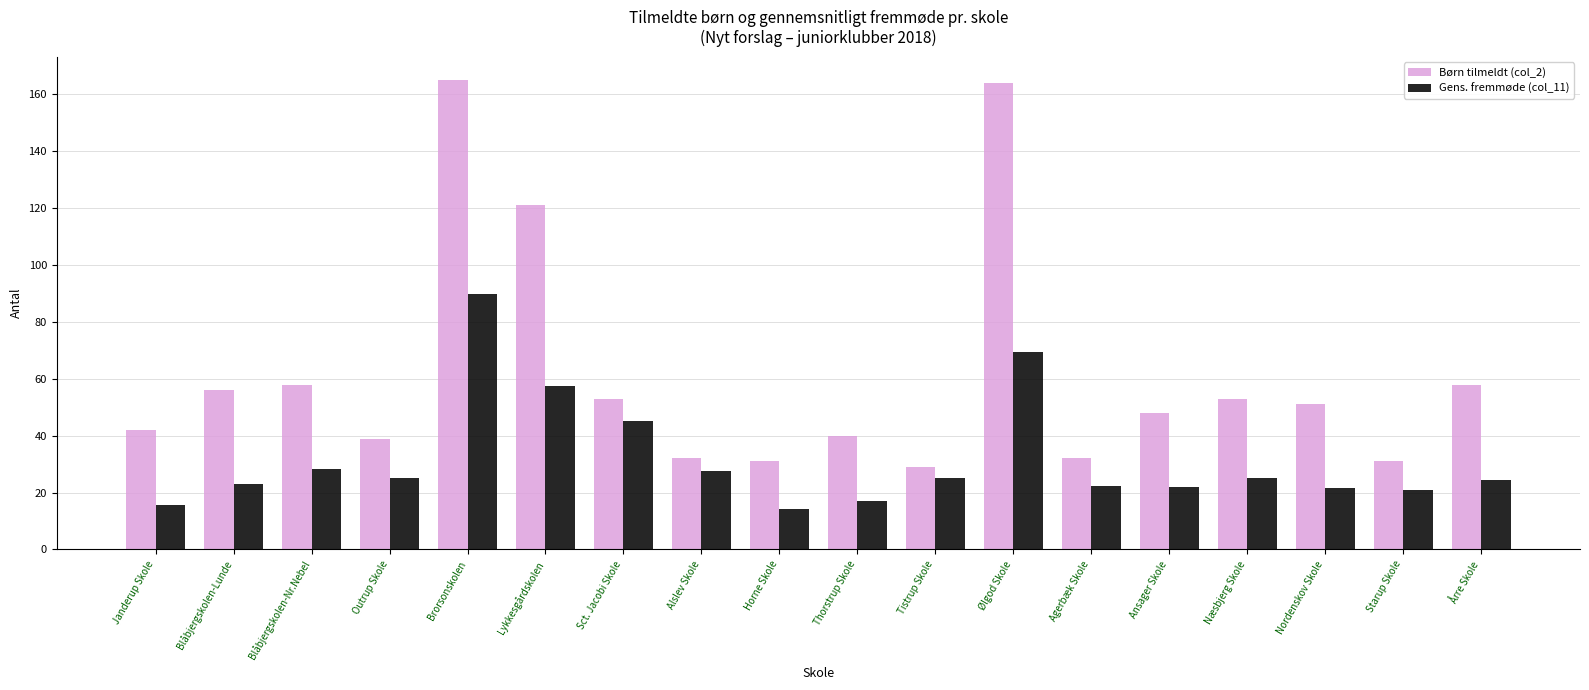

How many distinct data groups are displayed?

2